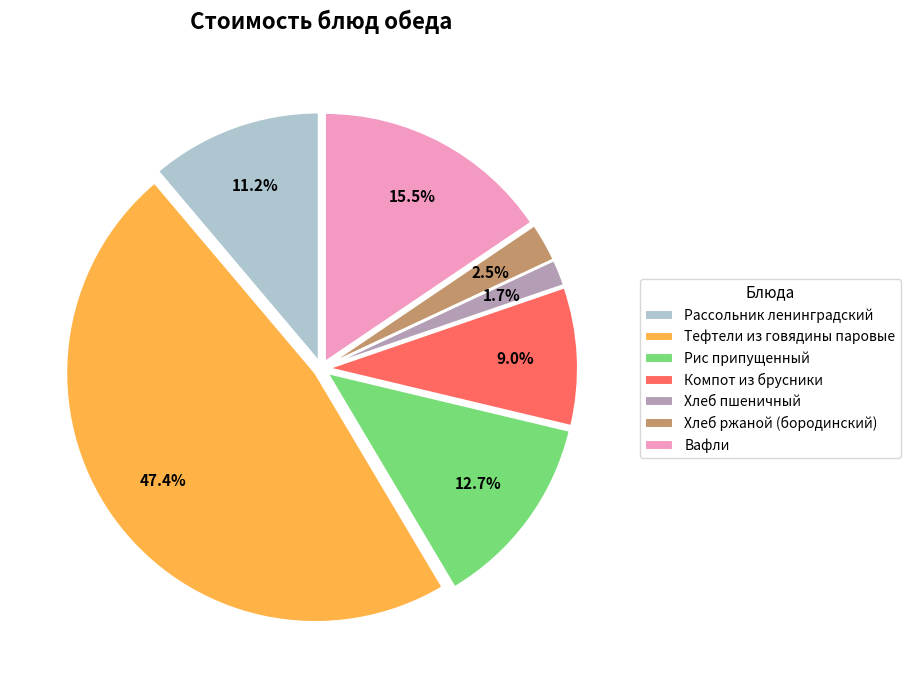

Count the number of slices in the pie.

7